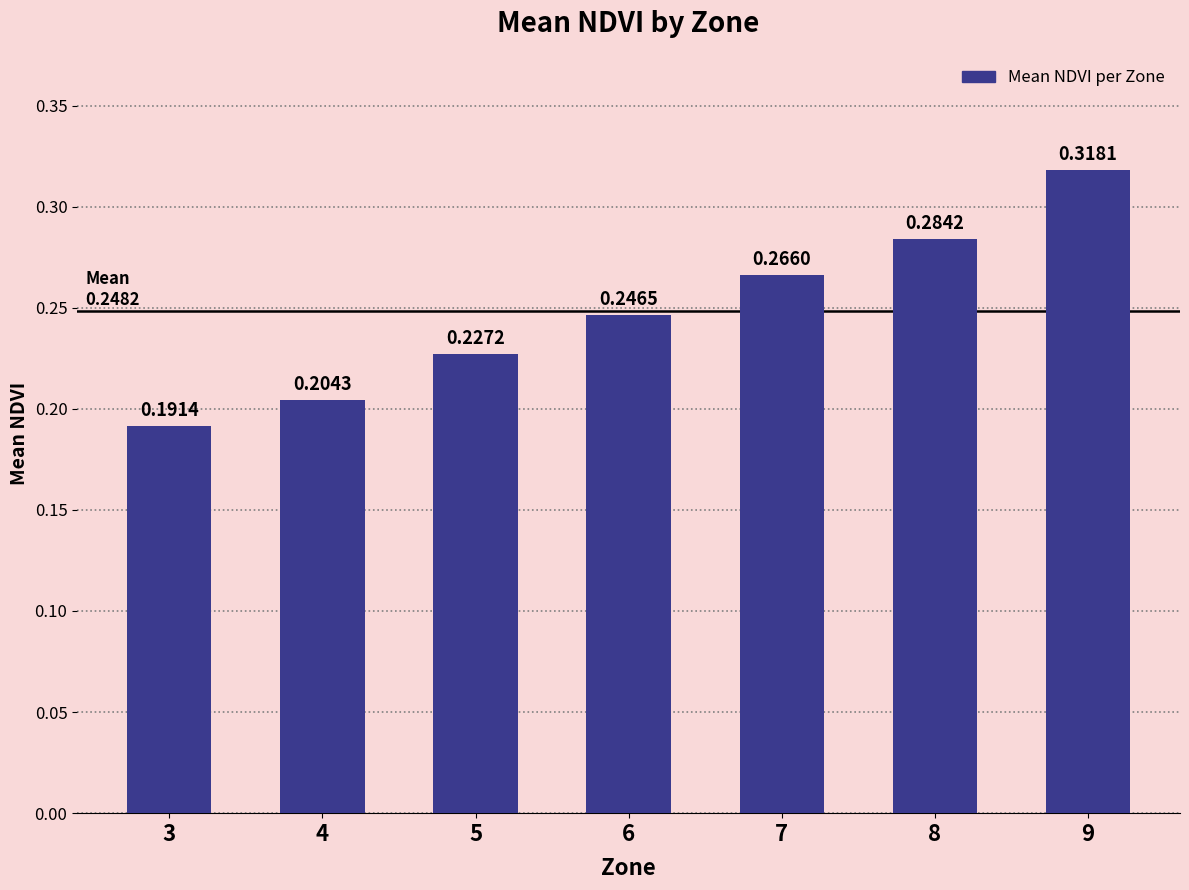

How many values are between 0 and 1?

7